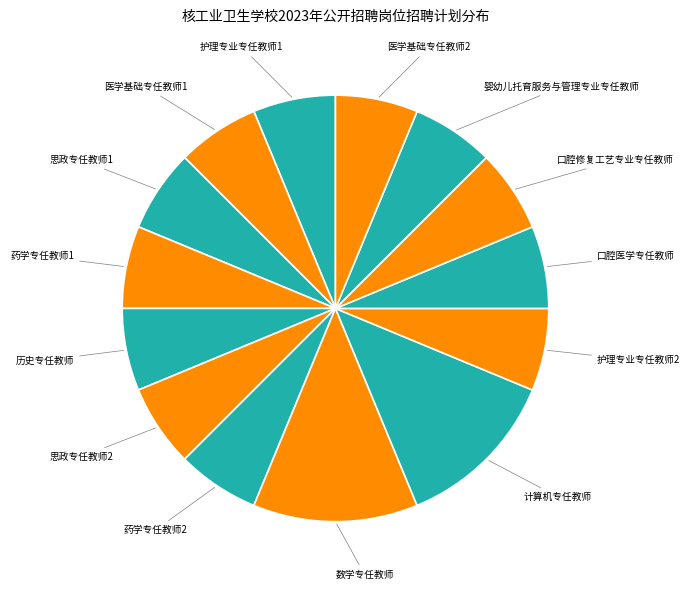

Do 历史专任教师 and 药学专任教师2 together represent more than half of the pie?

No